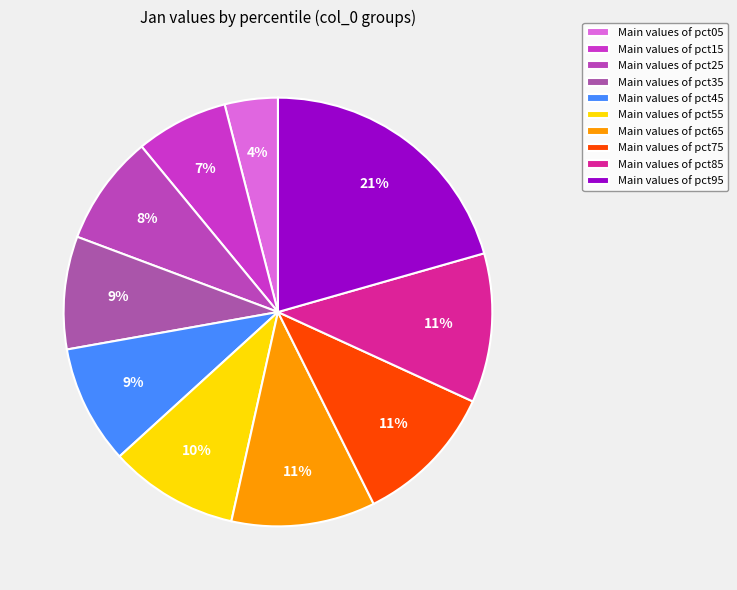

How many slices are in this pie chart?

10